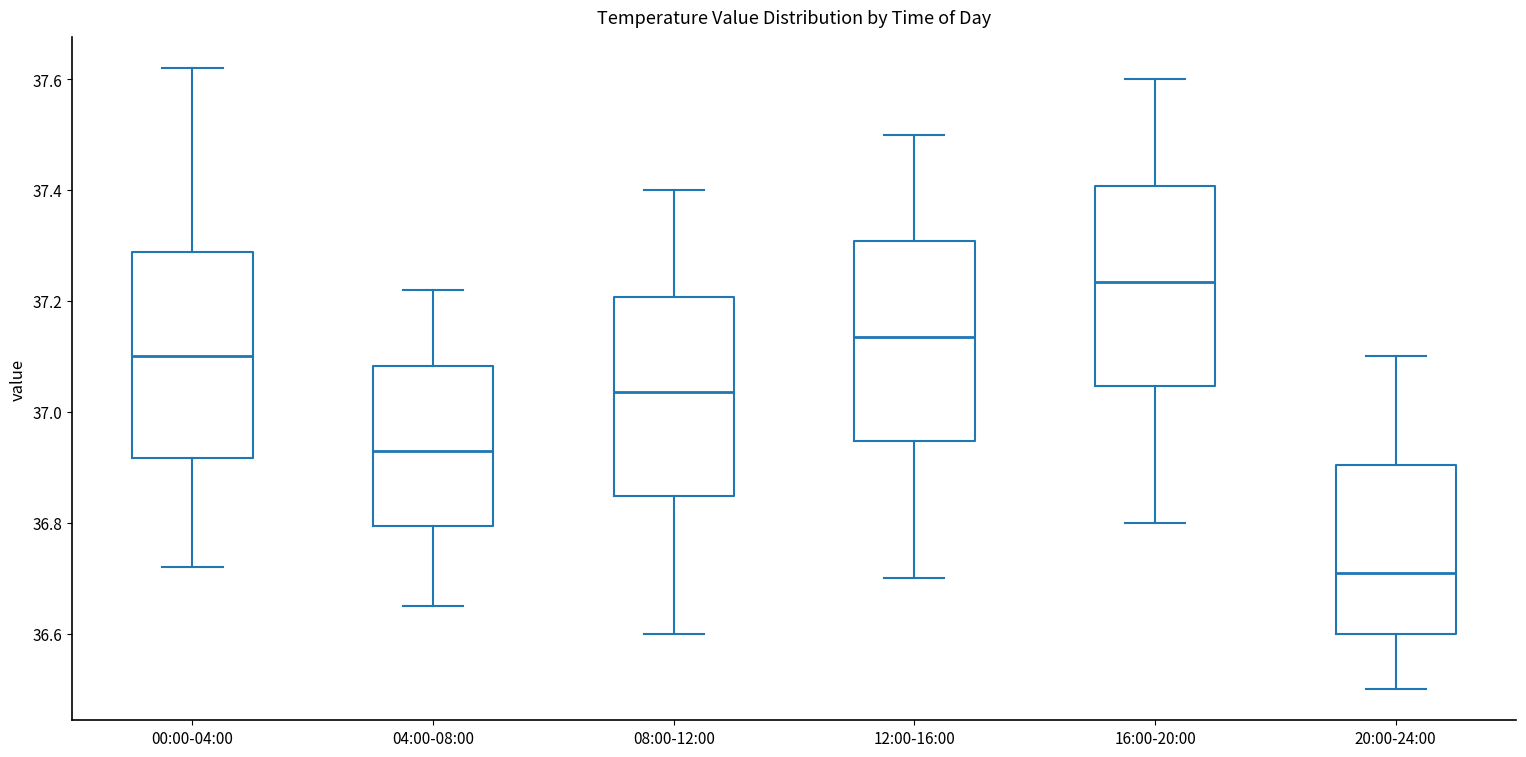

Reading left to right, read every box against the y-axis: the position of its median line, the range the box covers, and the ends of its whiskers. The values are not printed on the chart, so give them approximately, as read against the axis.

00:00-04:00: median 37.10, box 36.92 to 37.28, whiskers 36.72 to 37.62
04:00-08:00: median 36.94, box 36.80 to 37.08, whiskers 36.66 to 37.22
08:00-12:00: median 37.04, box 36.84 to 37.20, whiskers 36.60 to 37.40
12:00-16:00: median 37.14, box 36.94 to 37.30, whiskers 36.70 to 37.50
16:00-20:00: median 37.24, box 37.04 to 37.40, whiskers 36.80 to 37.60
20:00-24:00: median 36.72, box 36.60 to 36.90, whiskers 36.50 to 37.10